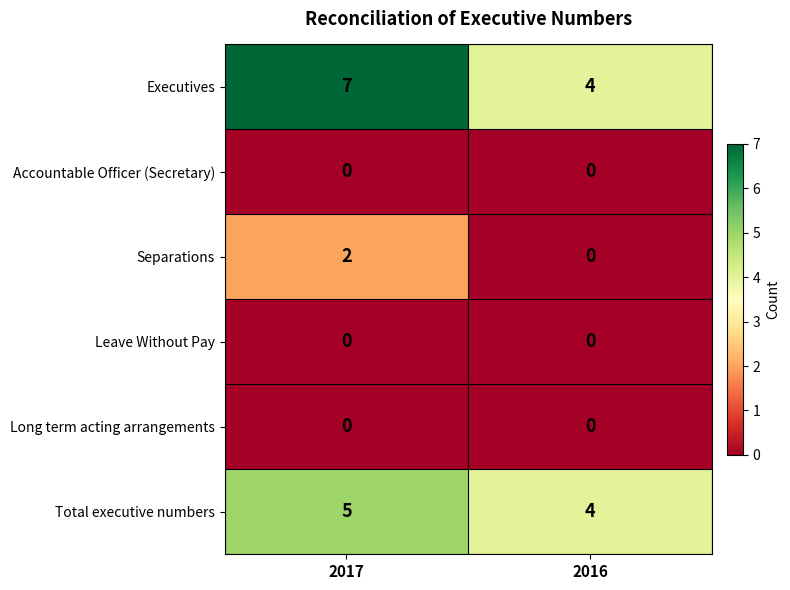

Between 2017 and 2016, which series saw the biggest shift?

Executives